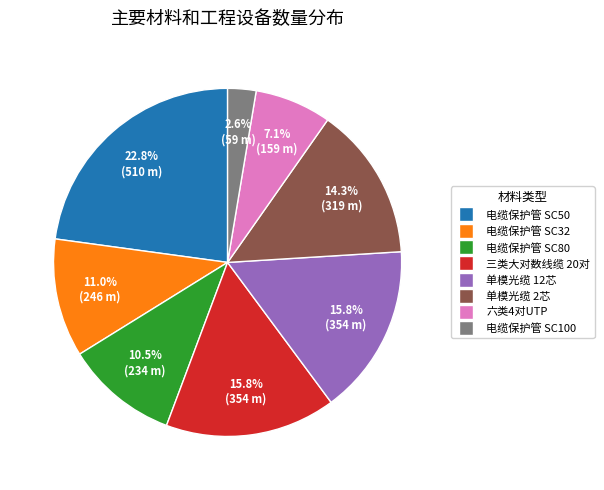

The 电缆保护管 SC80 slice represents 1% of the pie. True or false?

False